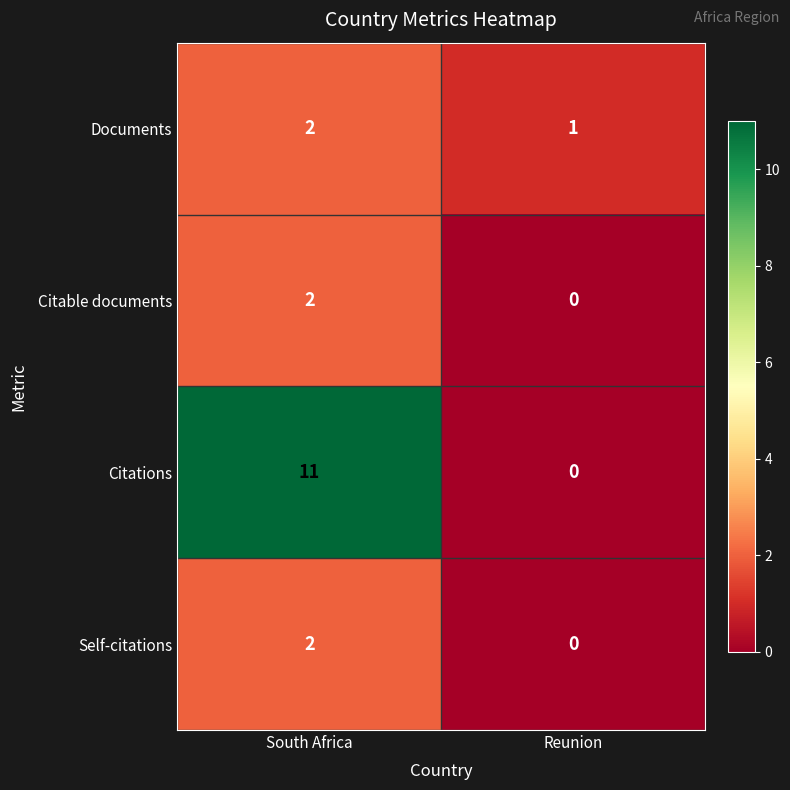

Where is Citations nearest to the value 5?

Reunion